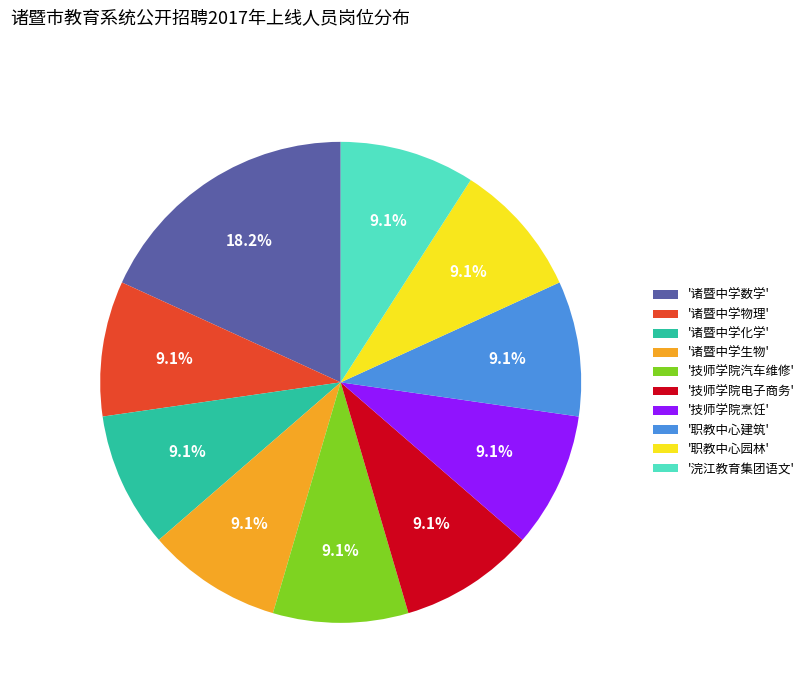

Is there a majority slice in this chart?

No